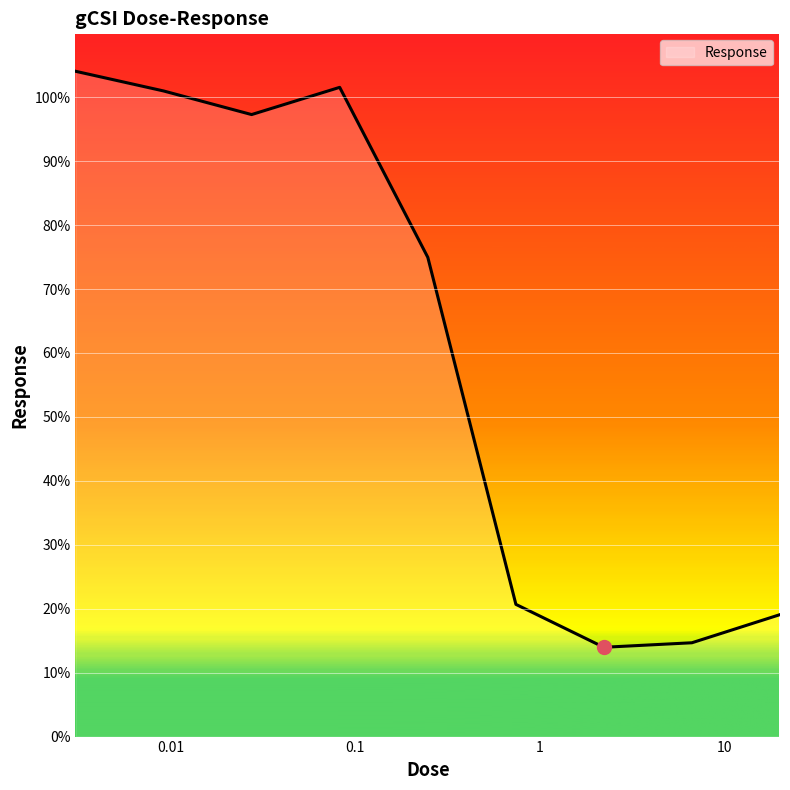

What is the difference between the maximum and minimum values?

90.1